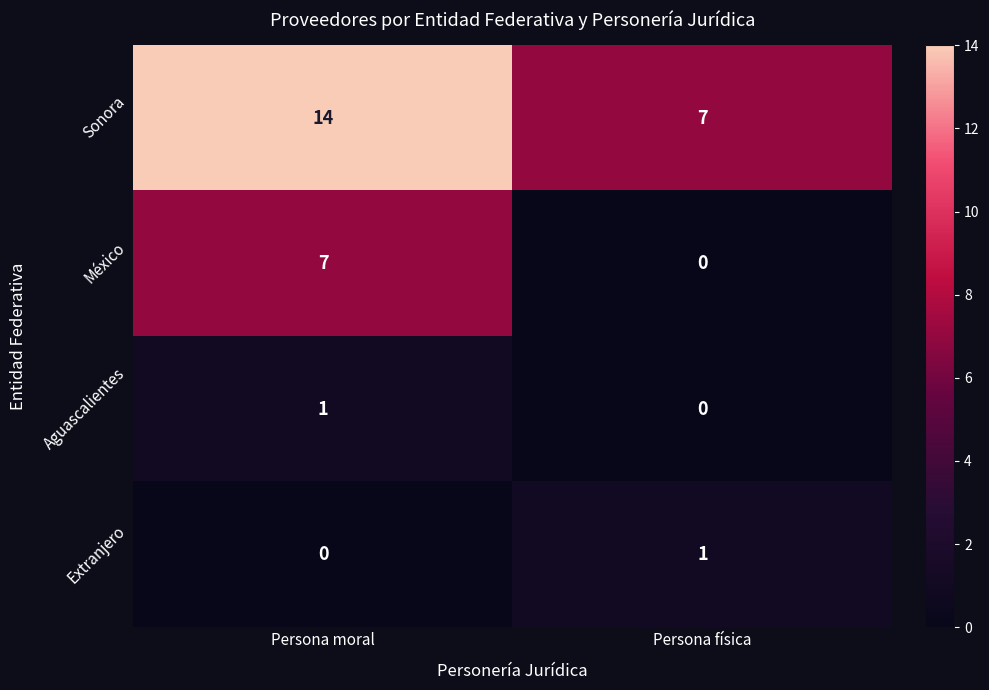

What is the difference between the Sonora values at Persona moral and Persona física?

7